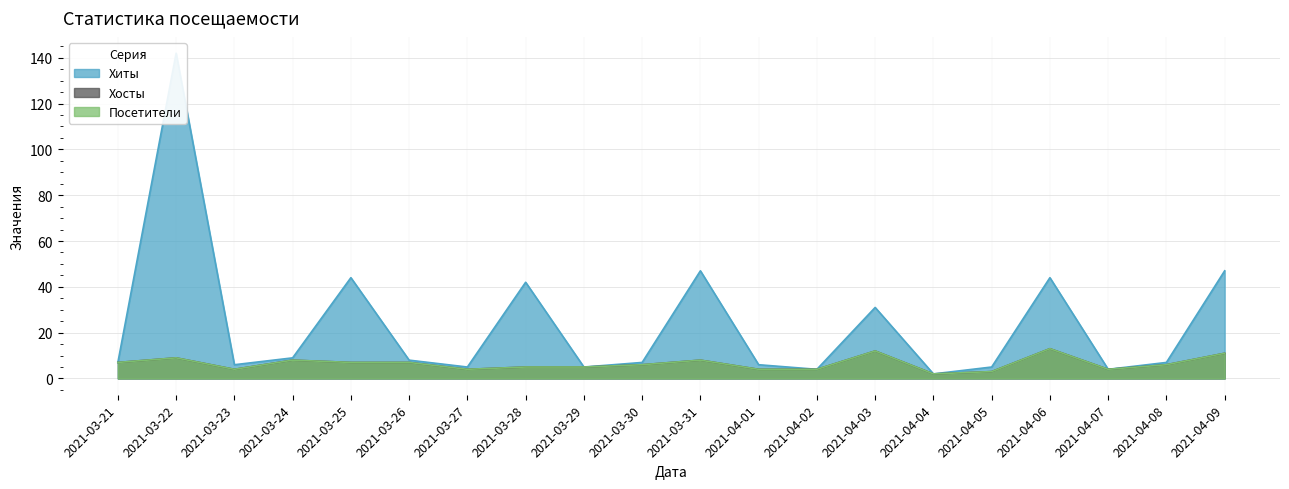

Rank the series at 2021-04-09 from lowest to highest value.

Хосты, Посетители, Хиты